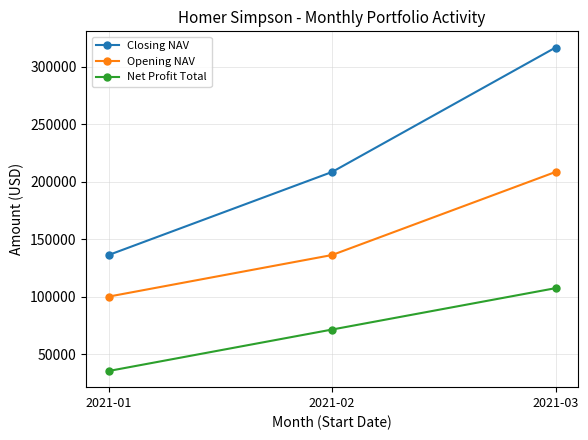

Which series has the largest range (max minus min)?

Closing NAV